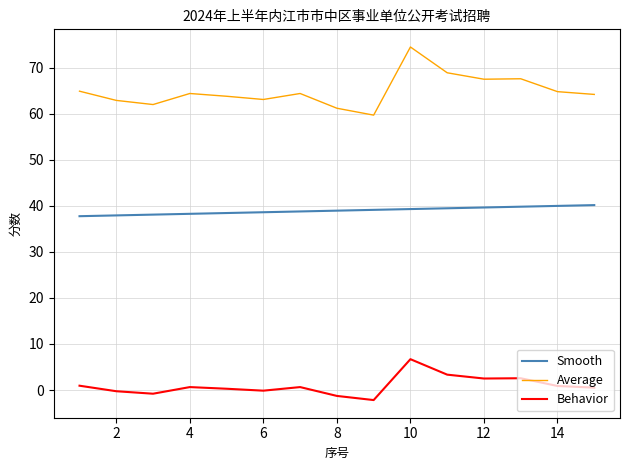

Rank the series by their average value, from highest to lowest.

Average, Smooth, Behavior